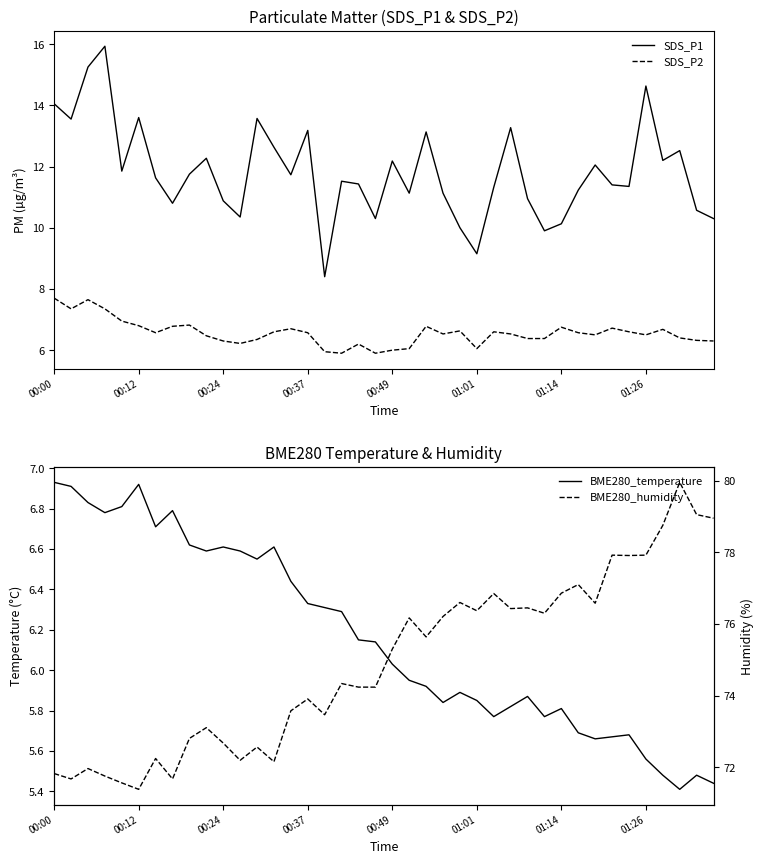

The value of BME280_humidity at 34 is 38.9. True or false?

False